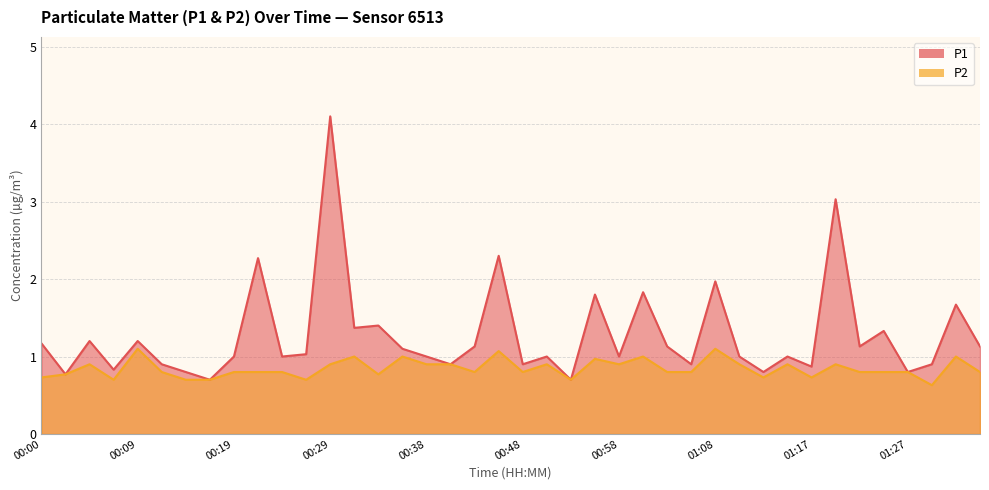

True or false: P2 and P1 cross at least once.

False